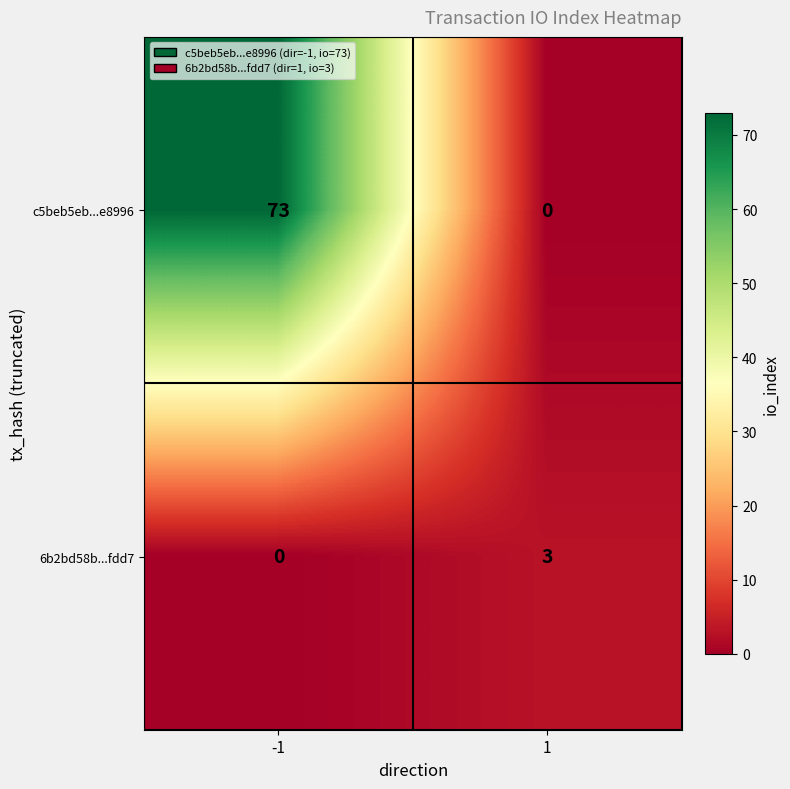

What is the approximate value of 6b2bd58b...fdd7 at 1?

3